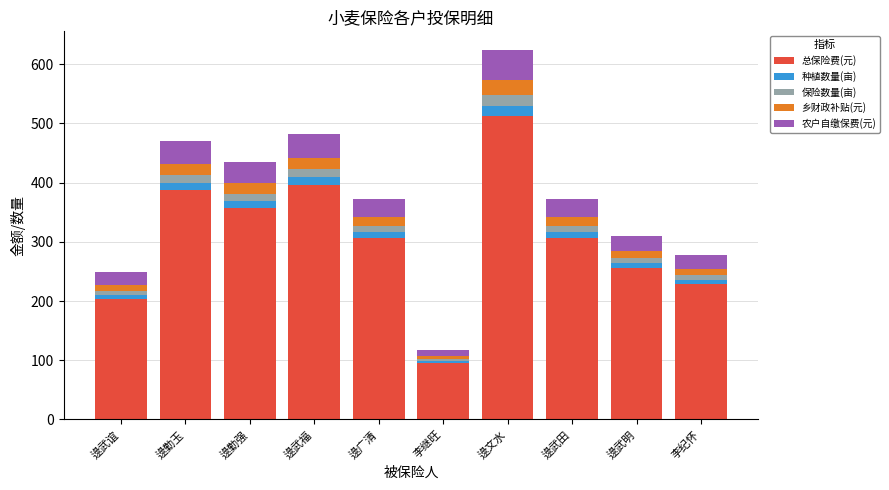

The 总保险费(元) series shows 116.0 at 逯广清. True or false?

False